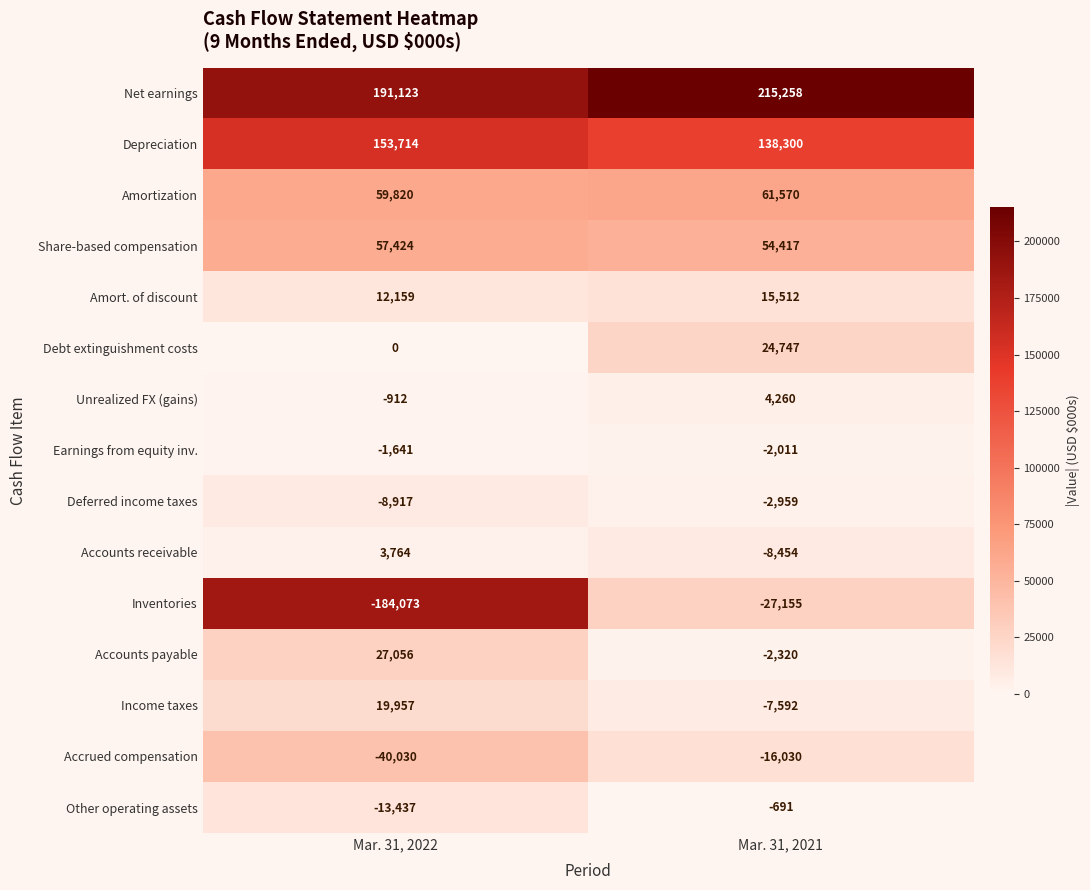

The value of Deferred income taxes at Mar. 31, 2022 is -12301. True or false?

False